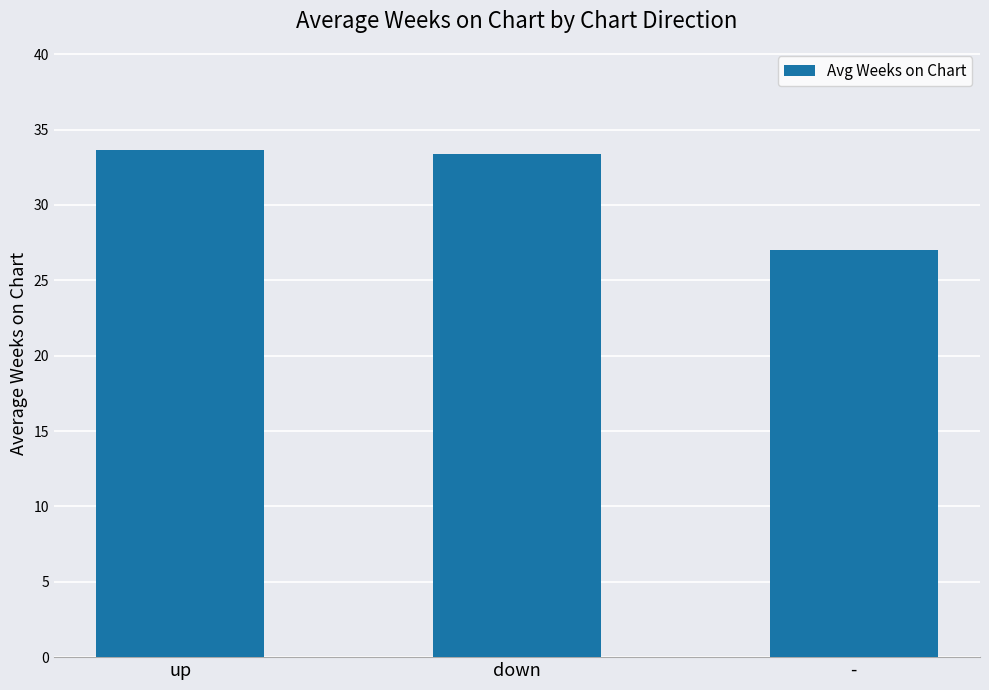

What is the difference between the values at down and -?

6.4